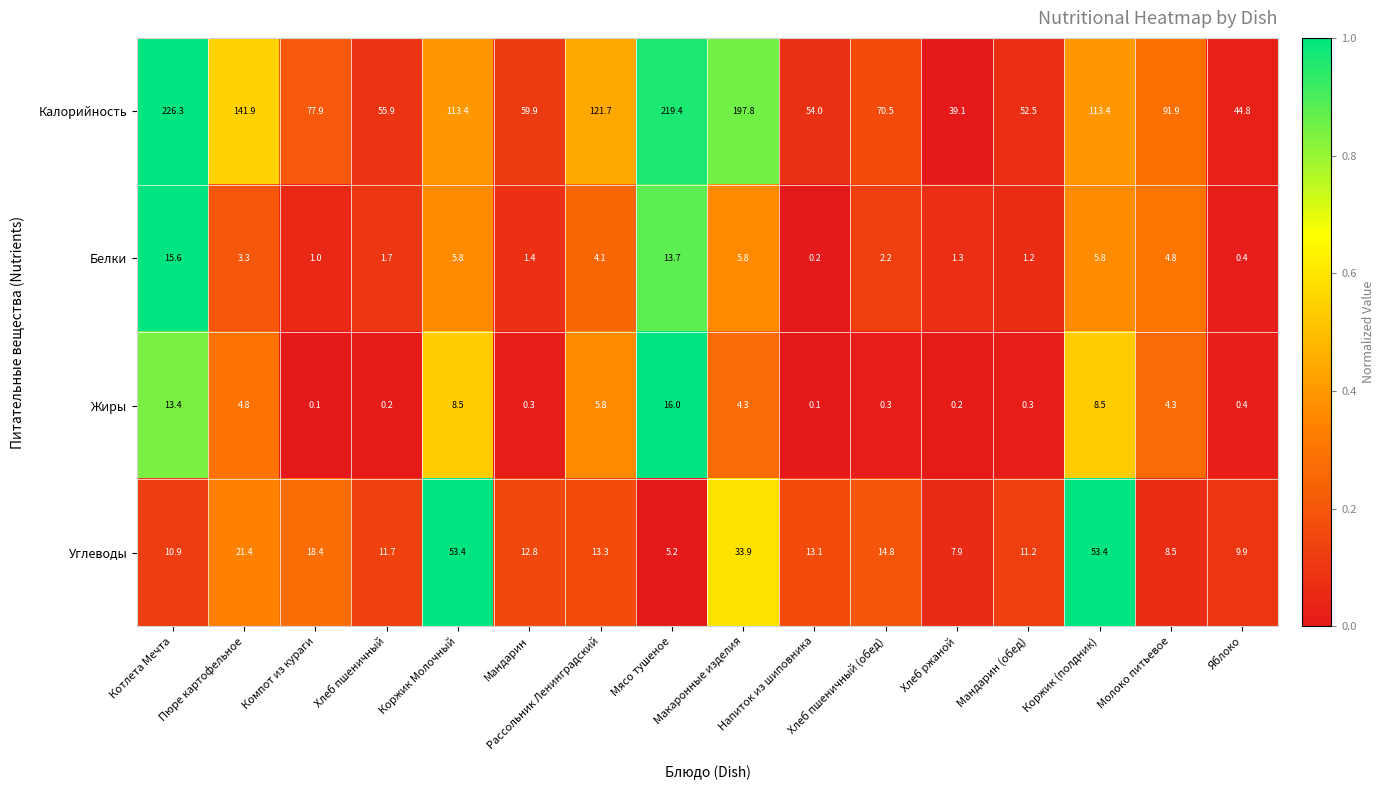

Which series has the largest total across all categories?

Калорийность